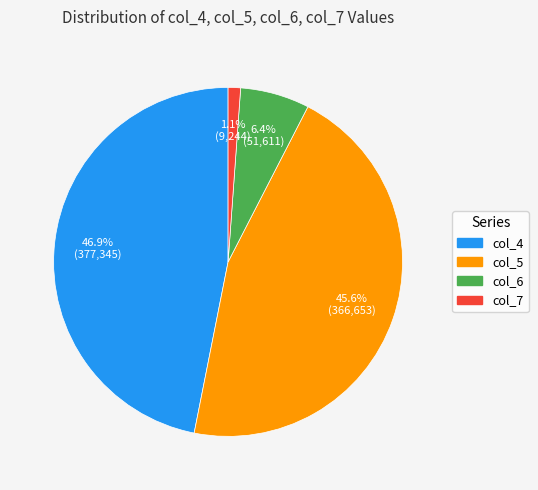

How much of the chart is everything except col_4?

53.1%